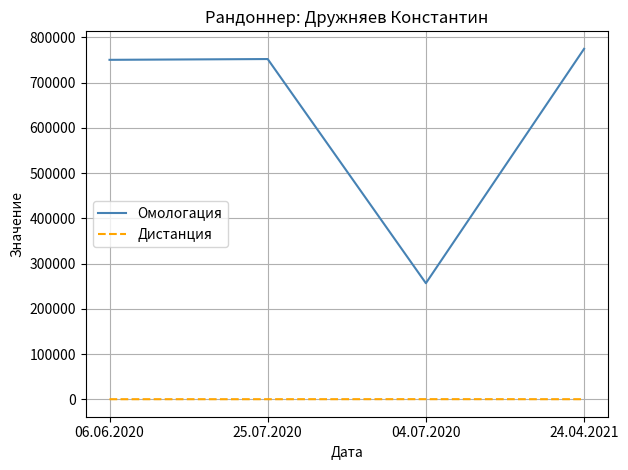

How many series are shown in this chart?

2